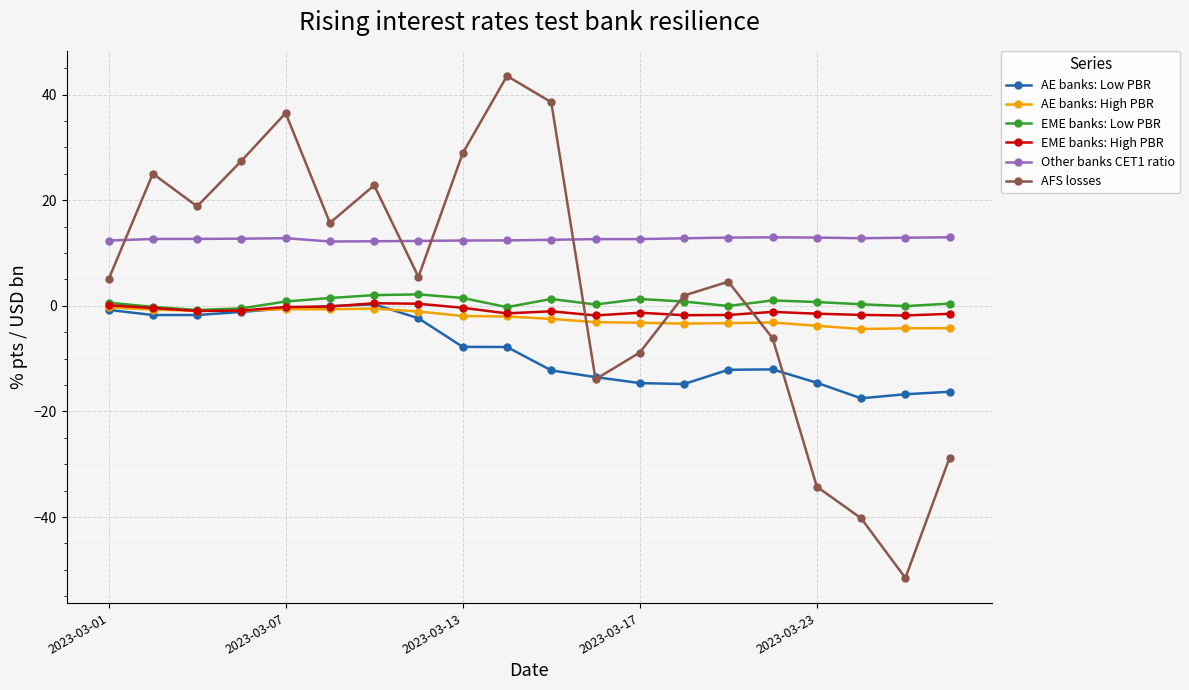

What is the lowest value of the AE banks: High PBR series?

-4.4